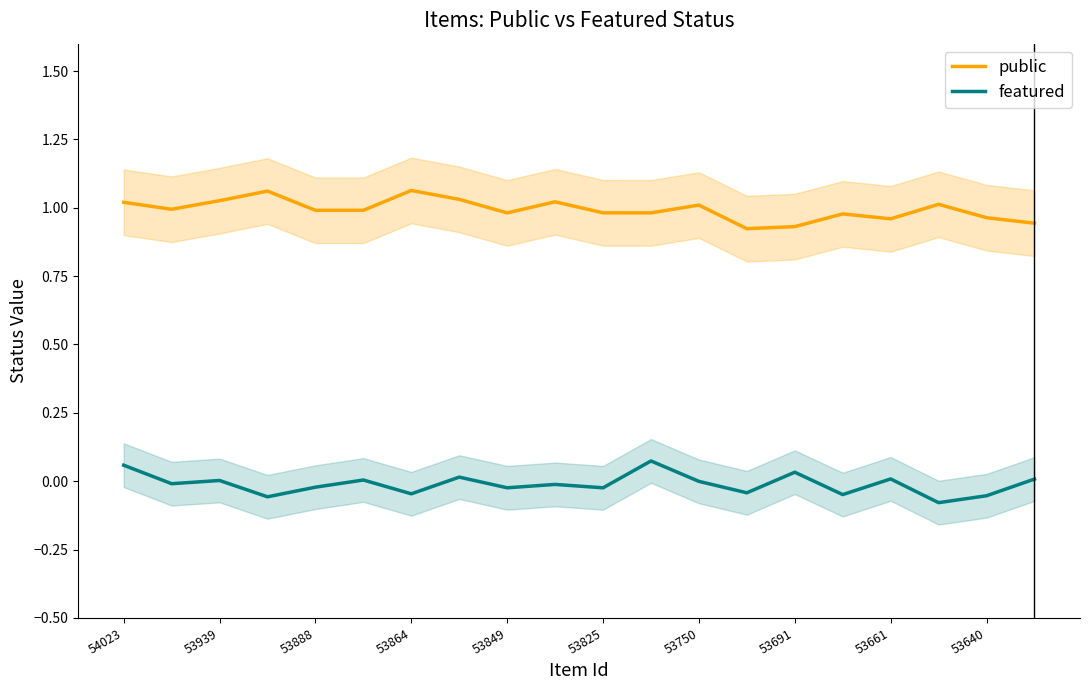

True or false: public has more than 0 points higher than both neighbors.

True